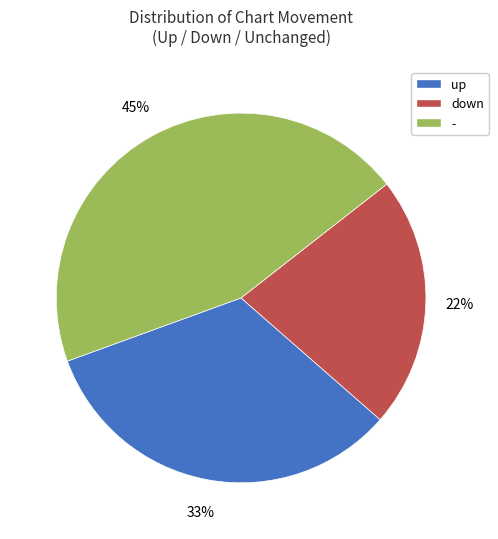

Does - account for over 50% of the chart?

No